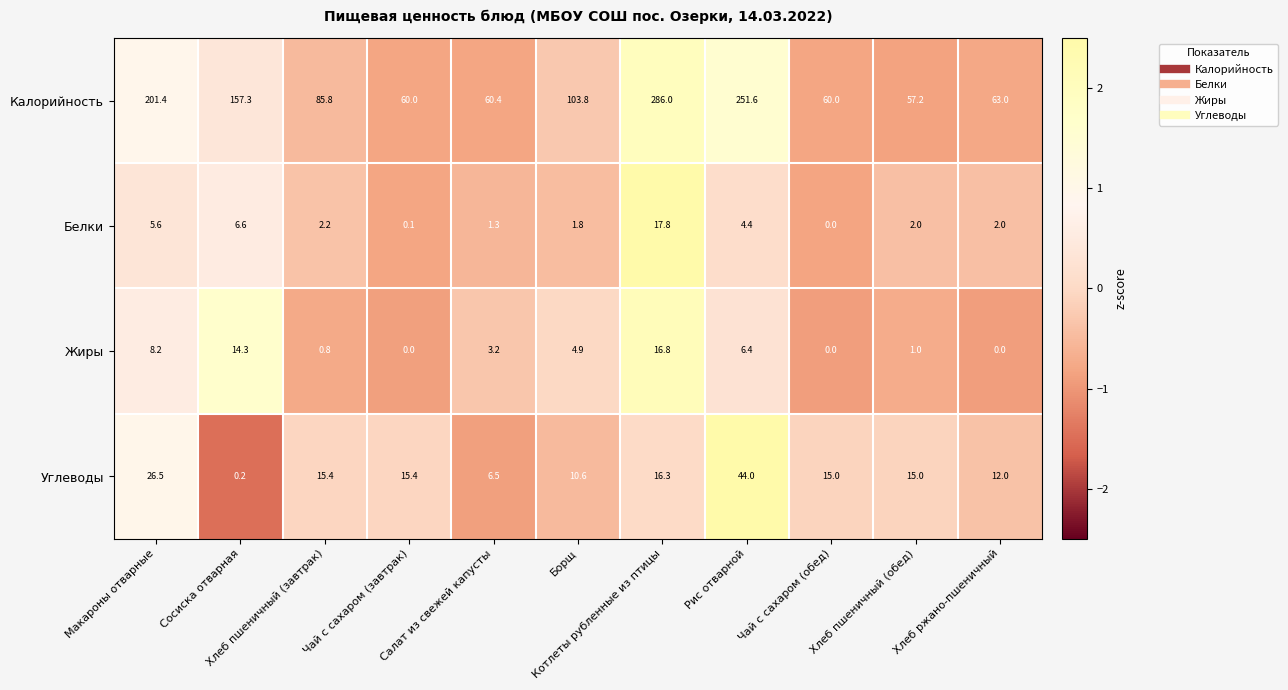

What is the difference between the second highest and second lowest values in the Белки series?

6.5